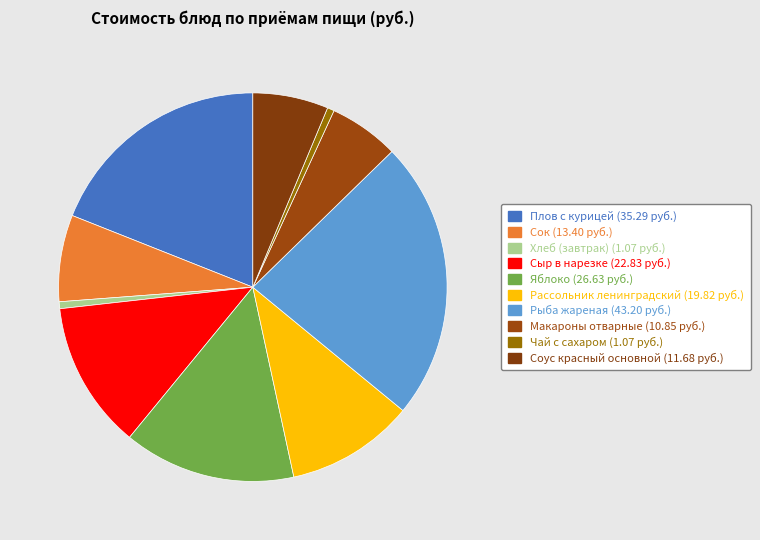

How many segments does this pie chart have?

10